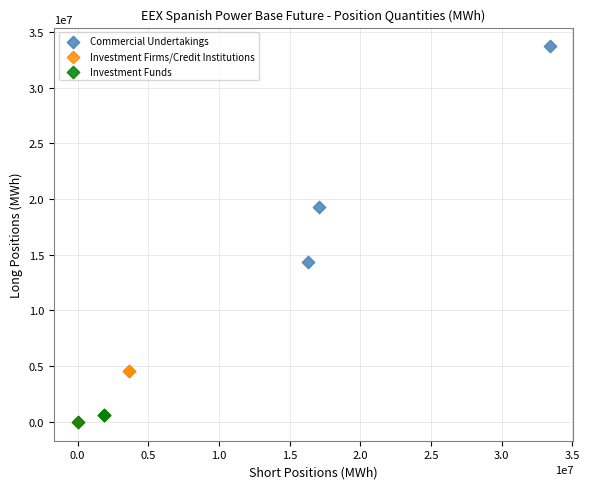

What are all the series names shown in the legend?

Commercial Undertakings, Investment Firms/Credit Institutions, Investment Funds